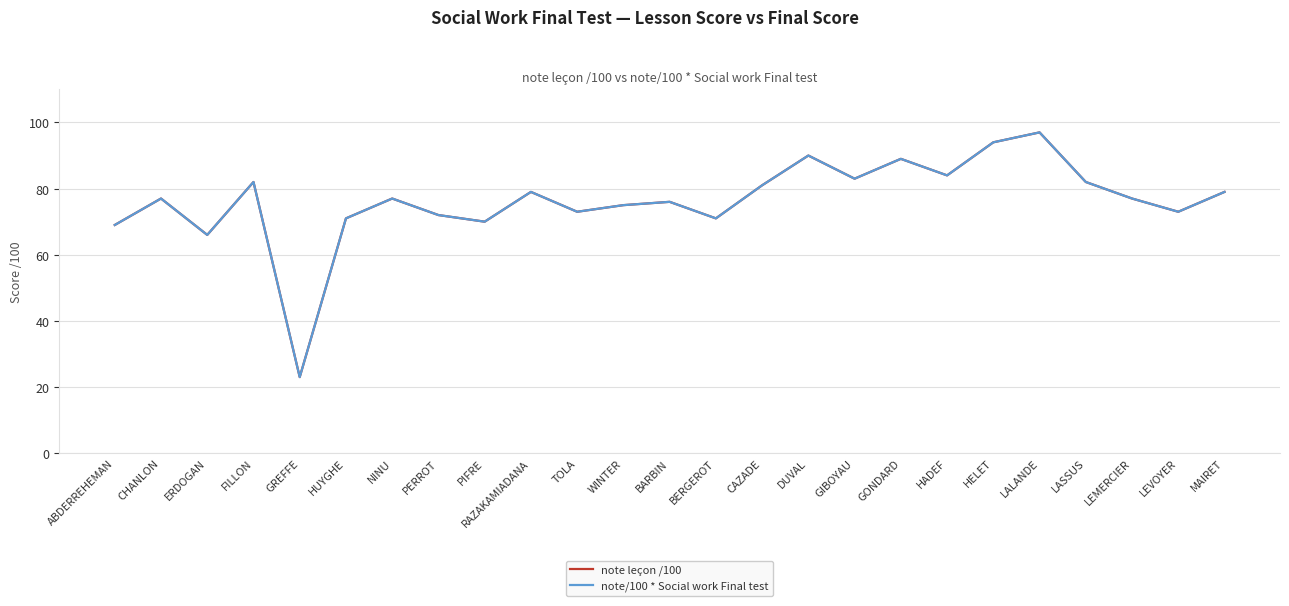

What is the lowest value of the note leçon /100 series?

23